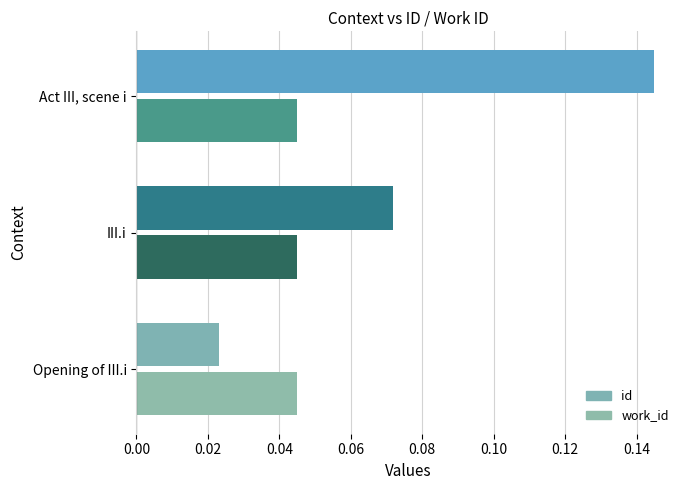

Which series has the largest total across all categories?

id